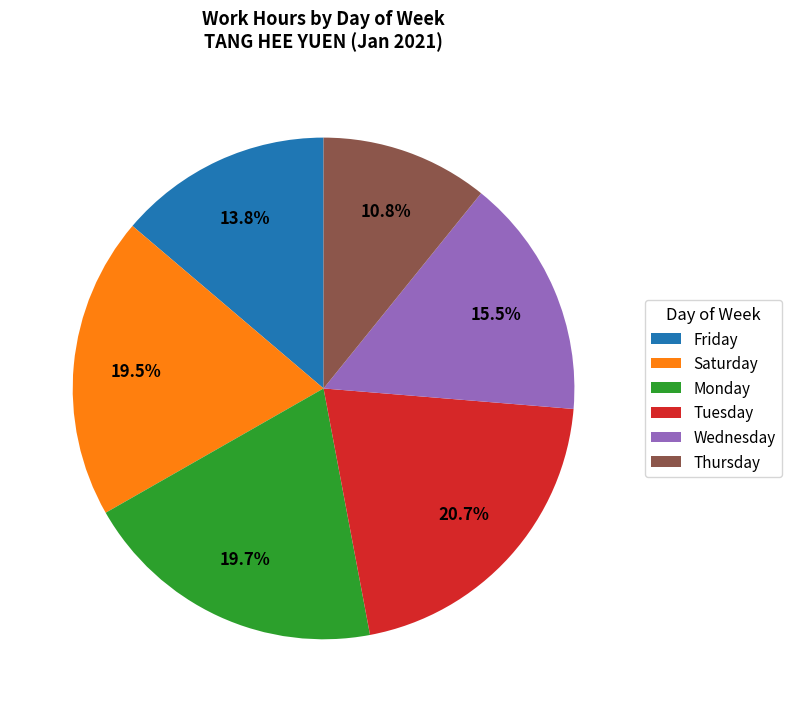

Does any single category account for the majority?

No